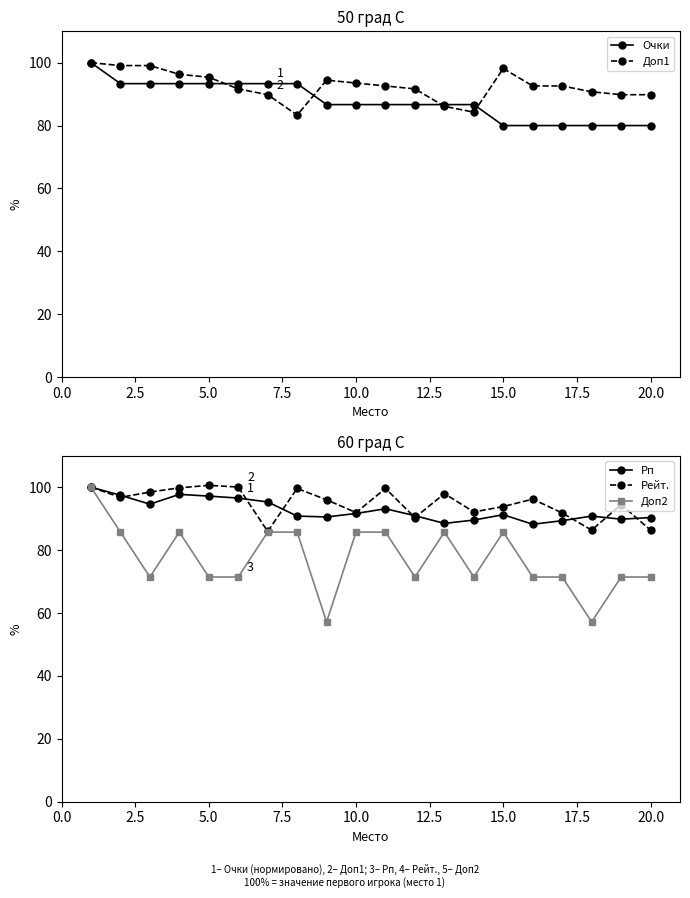

Reading left to right, extract all data points from this chart.

Очки: 100.0	93.3	93.3	93.3	93.3	93.3	93.3	93.3	86.7	86.7	86.7	86.7	86.7	86.7	80.0	80.0	80.0	80.0	80.0	80.0
Доп1: 100.0	99.1	99.1	96.3	95.4	91.7	89.8	83.3	94.4	93.5	92.6	91.7	86.1	84.3	98.1	92.6	92.6	90.7	89.8	89.8
Рп: 100.0	97.4	94.6	97.7	97.2	96.5	95.3	90.8	90.5	91.6	93.1	90.9	88.5	89.5	91.2	88.2	89.3	90.8	89.8	90.3
Рейт.: 100.0	96.8	98.4	99.8	100.6	100.0	85.9	99.6	96.0	91.9	99.6	90.3	97.9	92.1	93.8	96.2	91.8	86.3	94.5	86.3
Доп2: 100.0	85.7	71.4	85.7	71.4	71.4	85.7	85.7	57.1	85.7	85.7	71.4	85.7	71.4	85.7	71.4	71.4	57.1	71.4	71.4